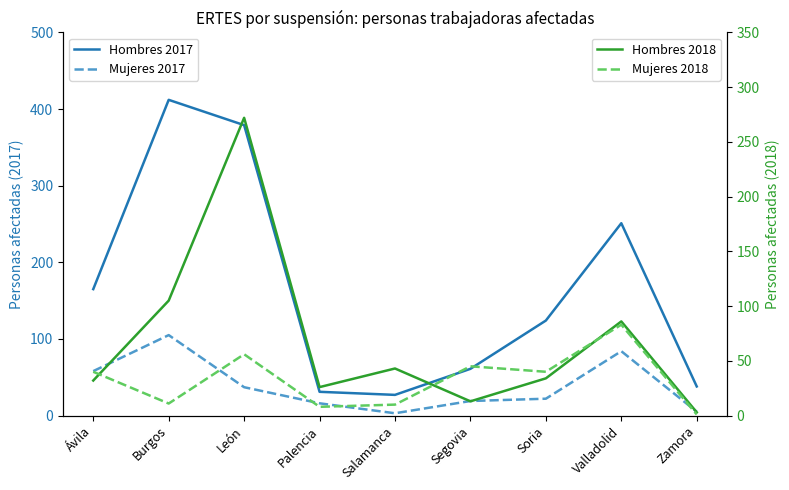

At how many categories does at least one series exceed 64?

5